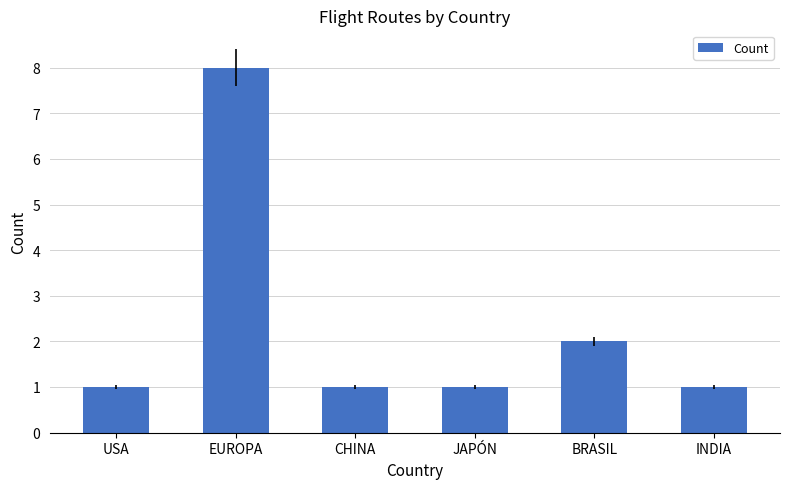

Reading left to right, what are all the values shown in this chart?

1	8	1	1	2	1